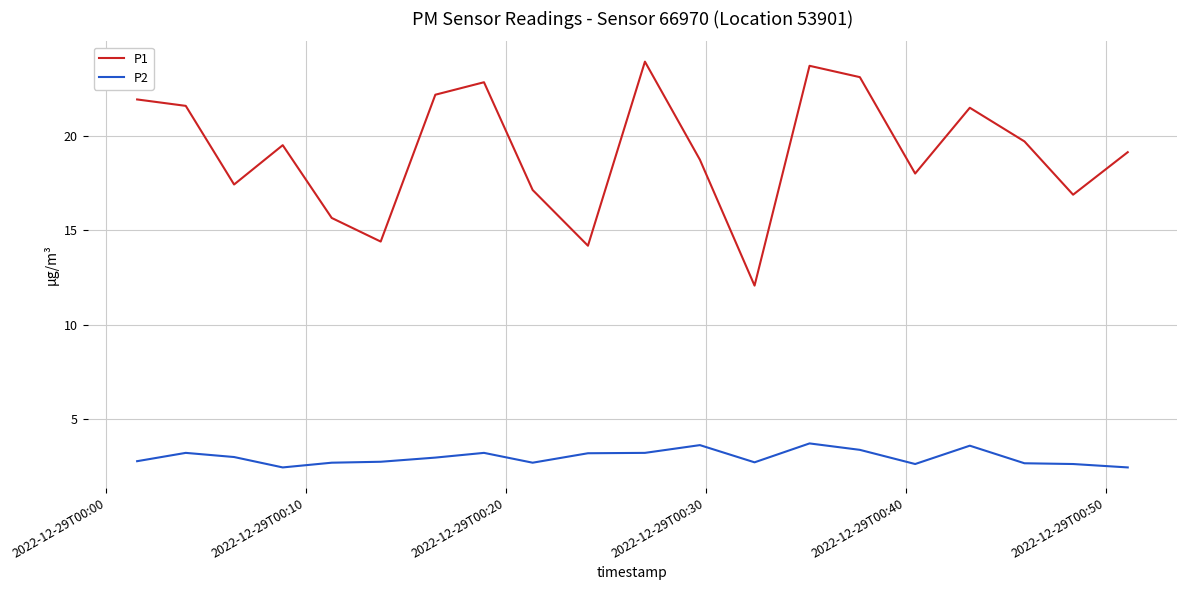

Rank the series by their average value, from lowest to highest.

P2, P1